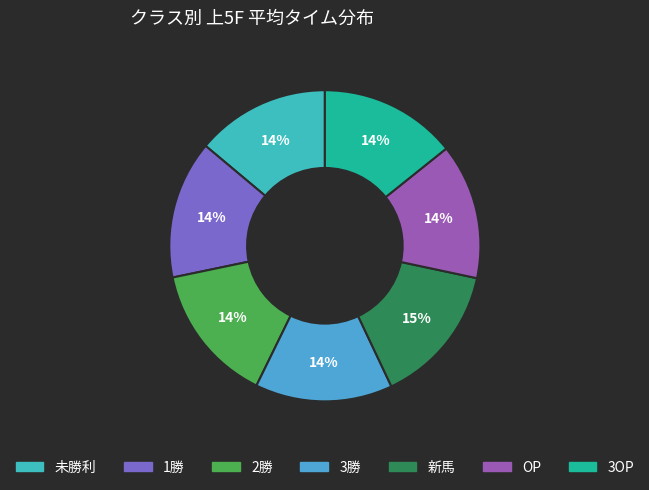

Is 1勝 the majority of the pie?

No